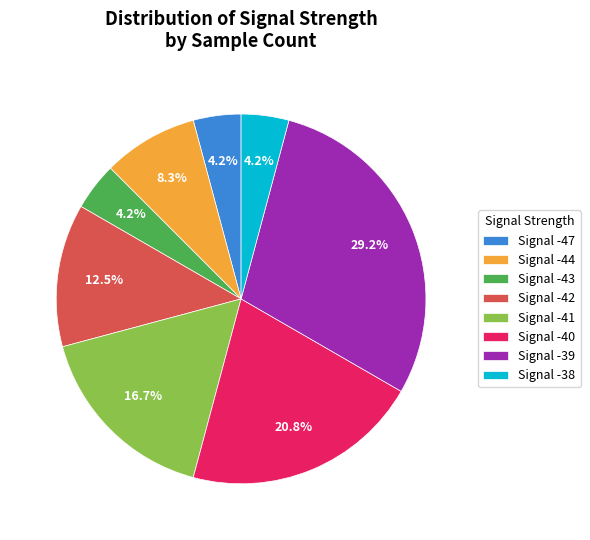

Approximately how many times larger is the value at Signal -42 compared to Signal -38?

3.0